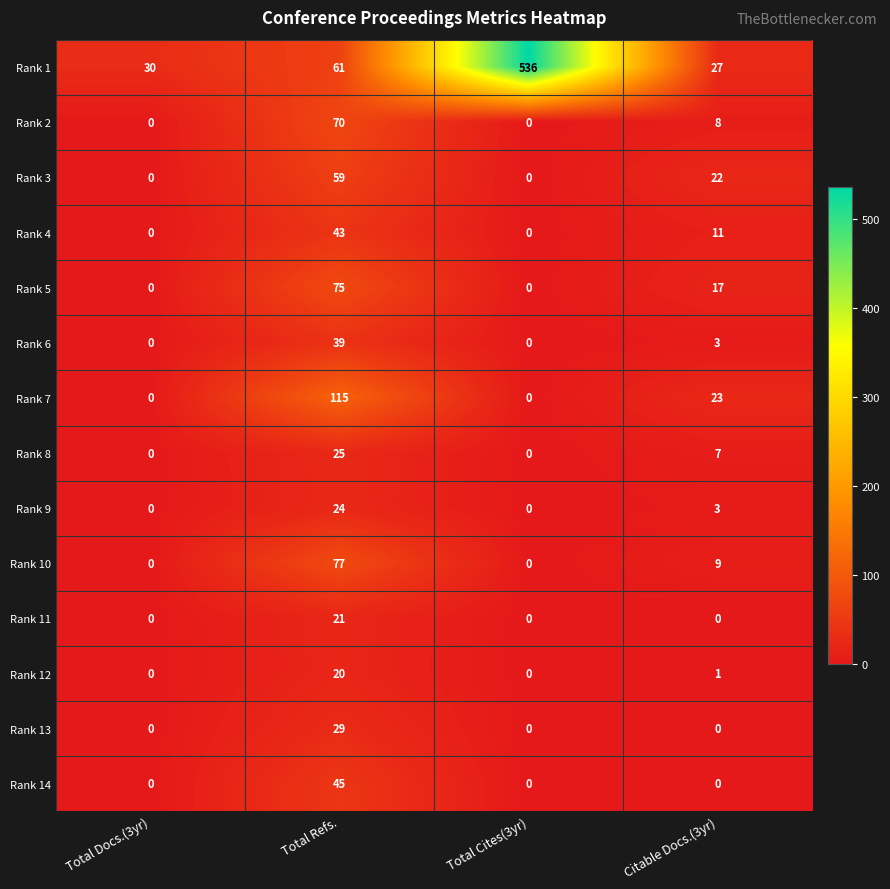

The value of Rank 1 at Total Cites(3yr) is 328. True or false?

False